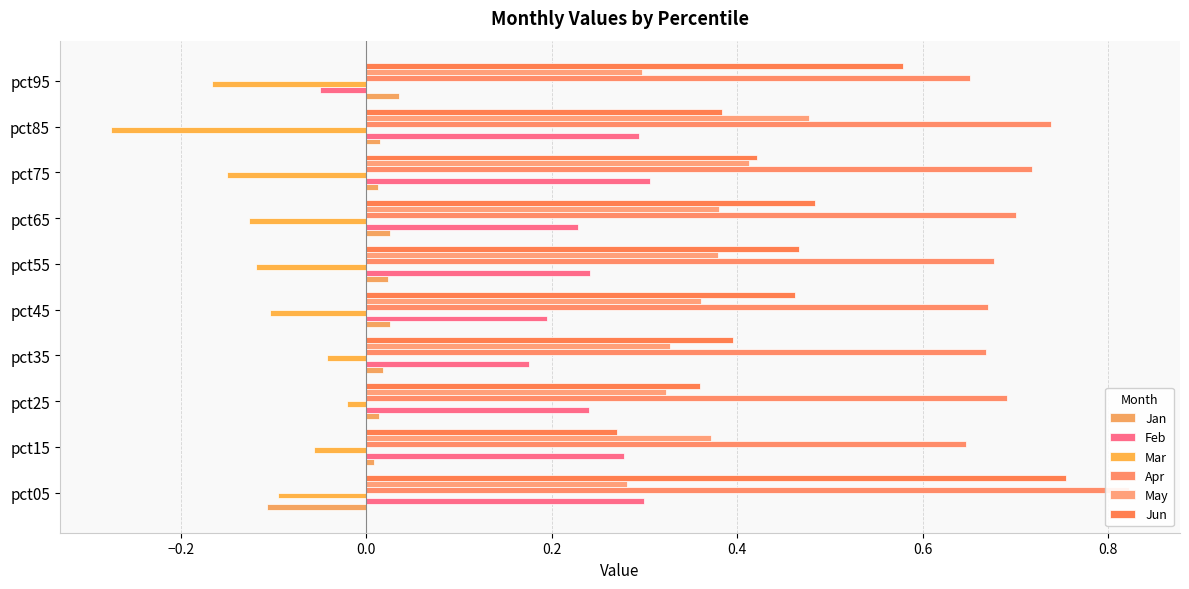

Reading right to left, extract all data points from this chart.

Jan: 0.0	0.0	0.0	0.0	0.0	0.0	0.0	0.0	0.0	-0.1
Feb: -0.0	0.3	0.3	0.2	0.2	0.2	0.2	0.2	0.3	0.3
Mar: -0.2	-0.3	-0.2	-0.1	-0.1	-0.1	-0.0	-0.0	-0.1	-0.1
Apr: 0.7	0.7	0.7	0.7	0.7	0.7	0.7	0.7	0.6	0.8
May: 0.3	0.5	0.4	0.4	0.4	0.4	0.3	0.3	0.4	0.3
Jun: 0.6	0.4	0.4	0.5	0.5	0.5	0.4	0.4	0.3	0.8